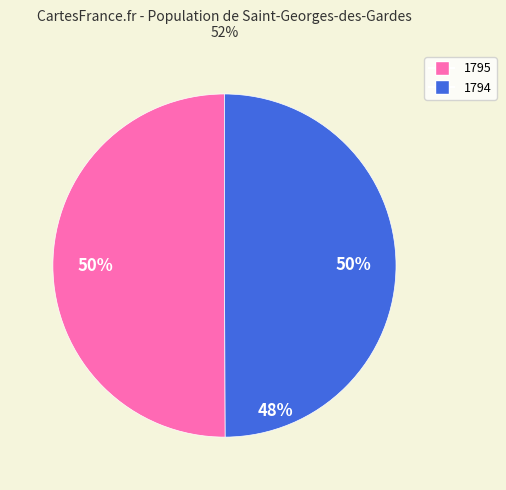

Combined, do 1794 and 1795 account for over 50%?

Yes